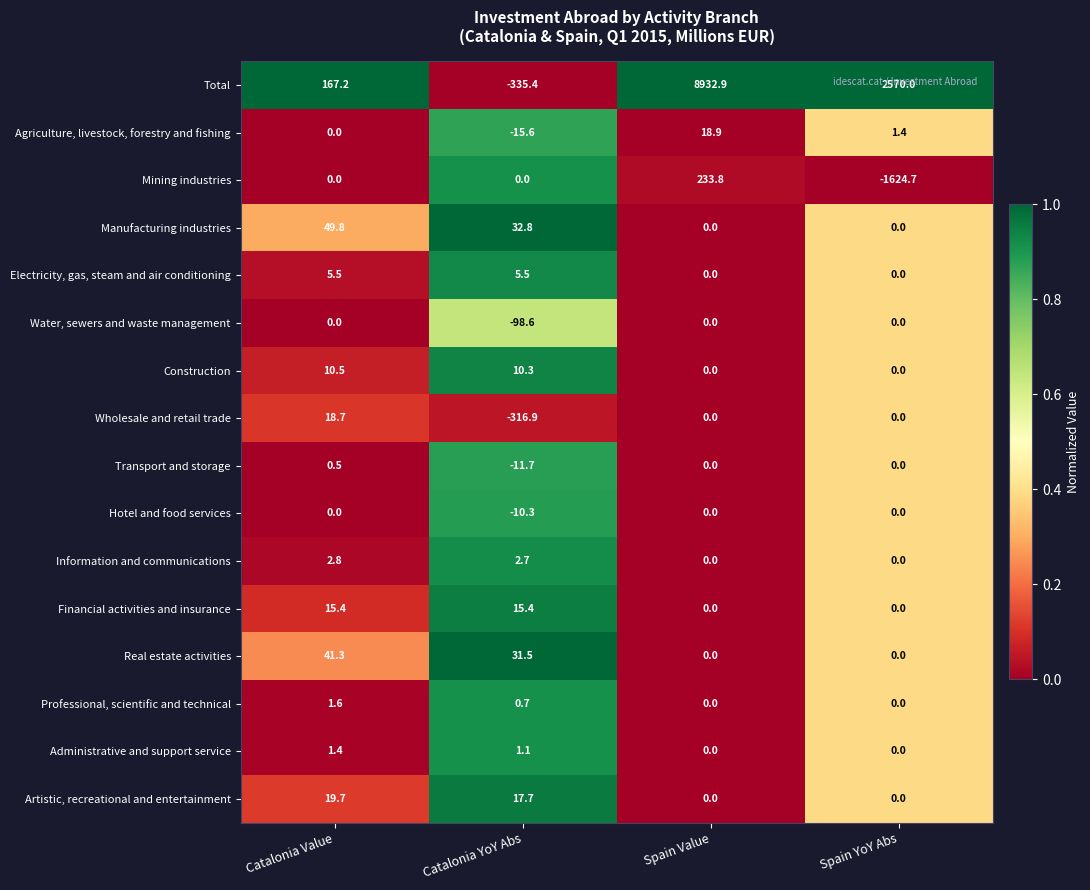

What is the spread (max minus min) of values at Catalonia Value?

167.2